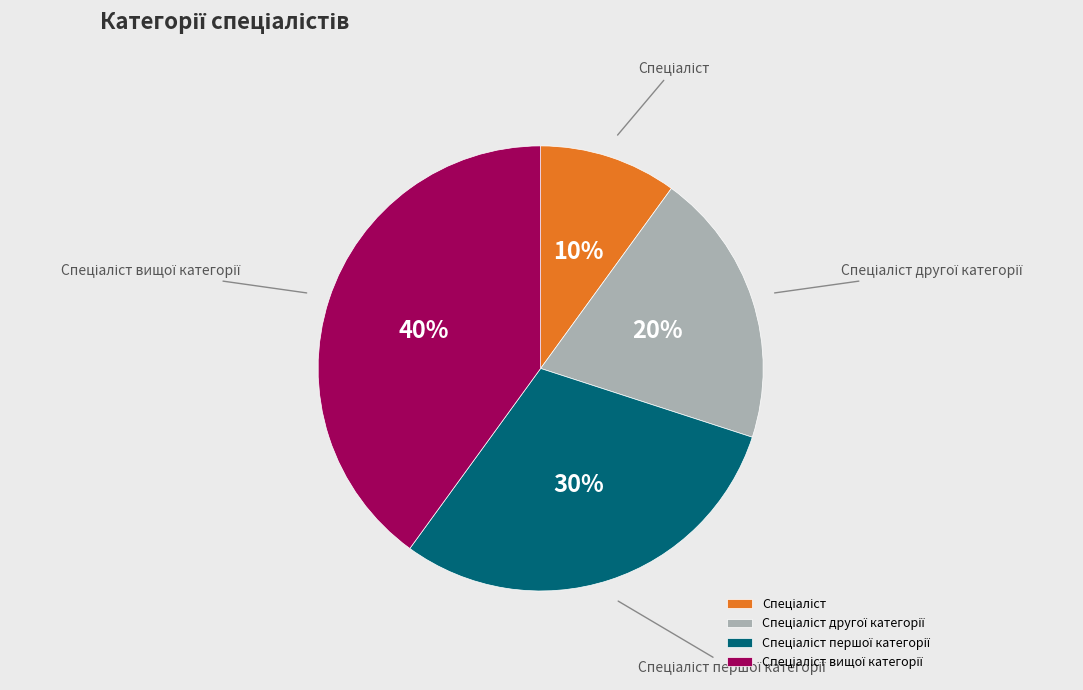

Is there any slice that represents more than half of the pie?

No